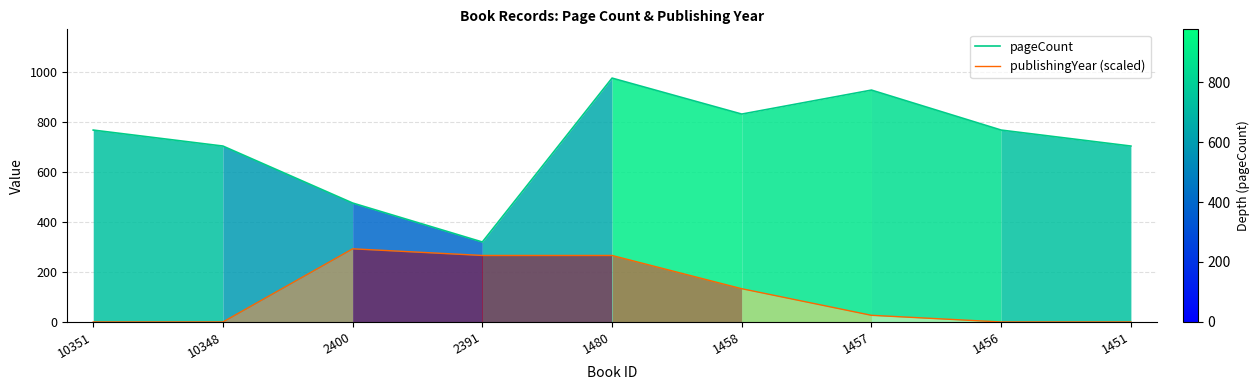

Which category has the lowest value in the publishingYear (scaled) series?

10351